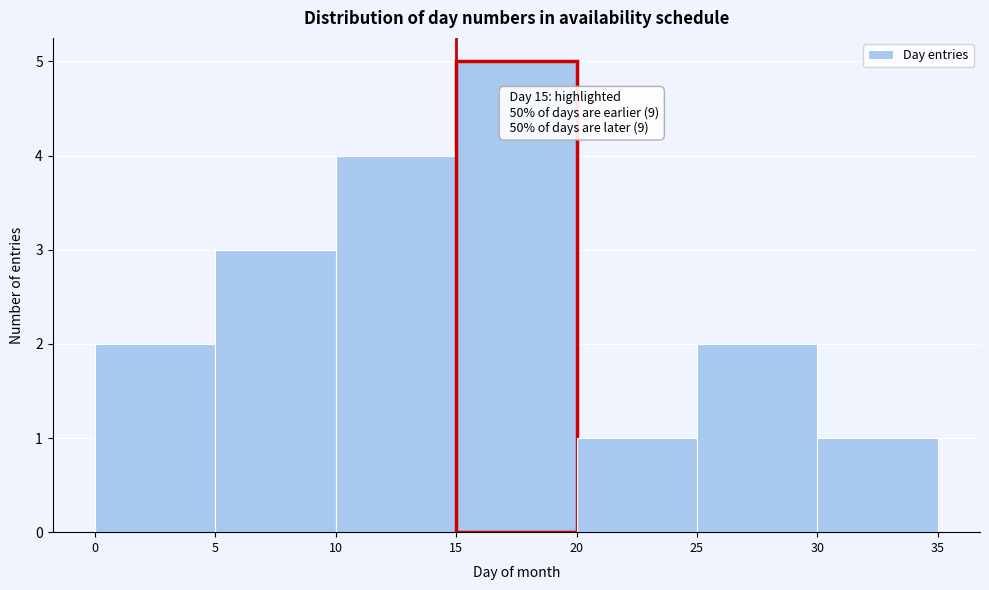

Which range on the x-axis has the tallest bar?

15 to 20